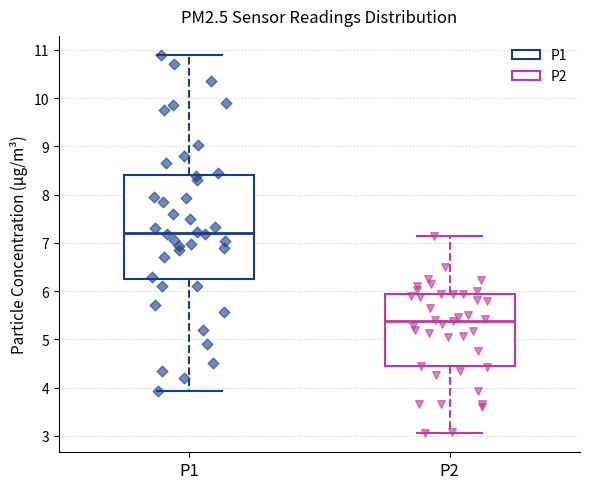

Which box is the tallest, from its lower edge to its upper edge?

P1